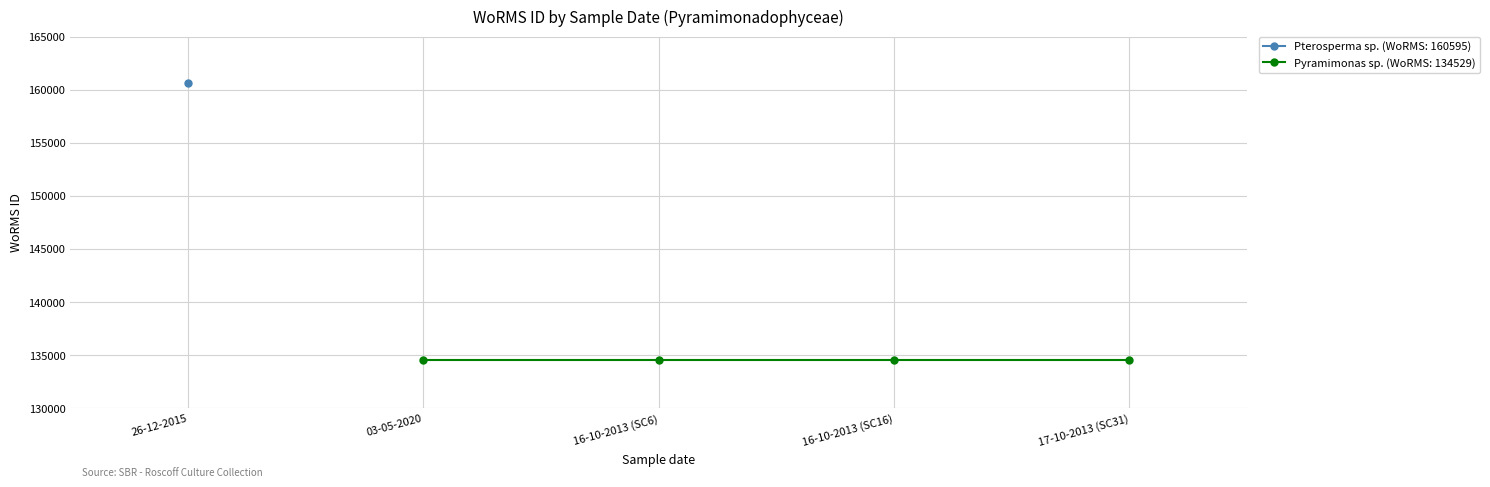

True or false: Atlantic Ocean and WoRMS ID intersect in this chart.

False